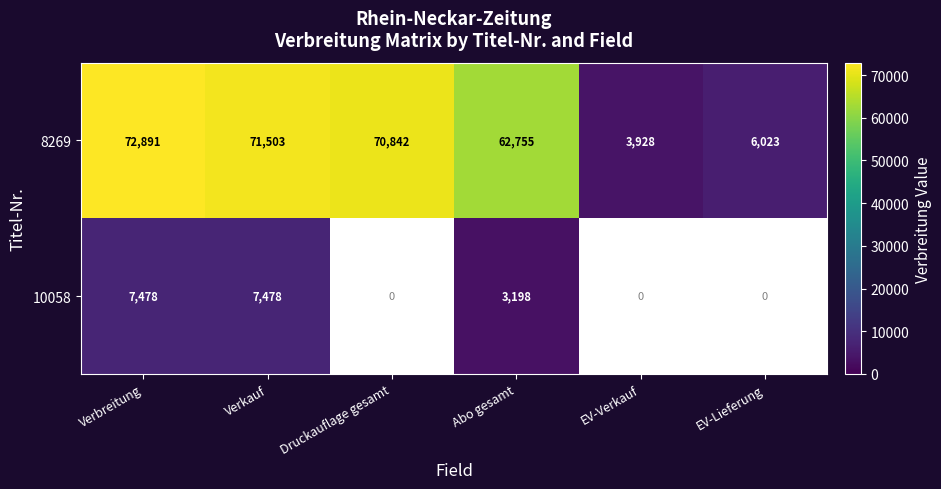

True or false: 8269 has a value of 2701 at EV-Verkauf.

False